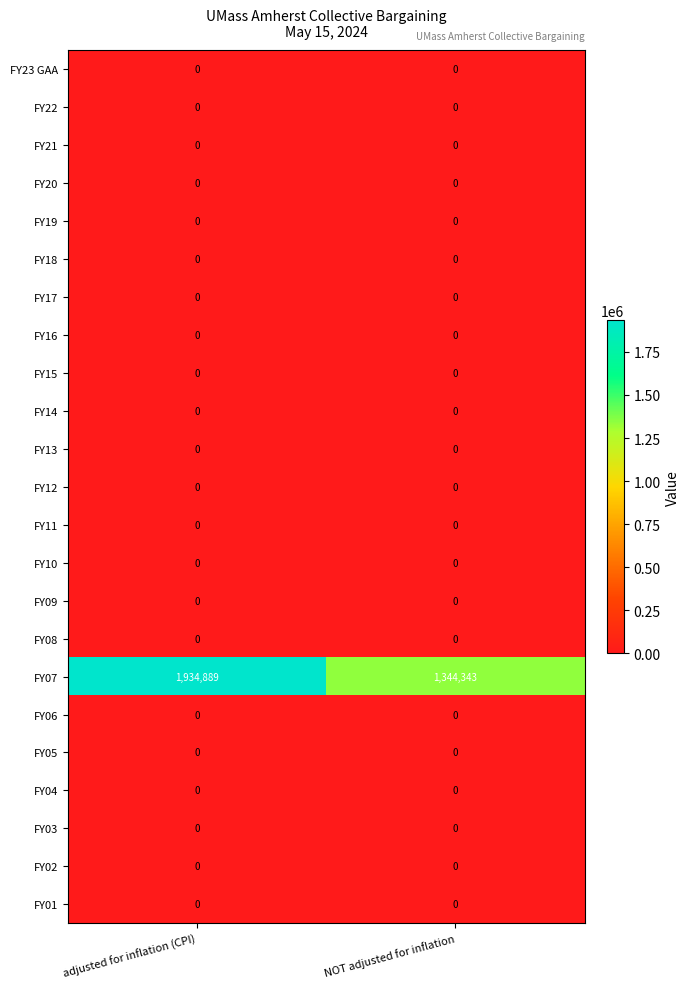

At how many categories does at least one series exceed 1419210?

1